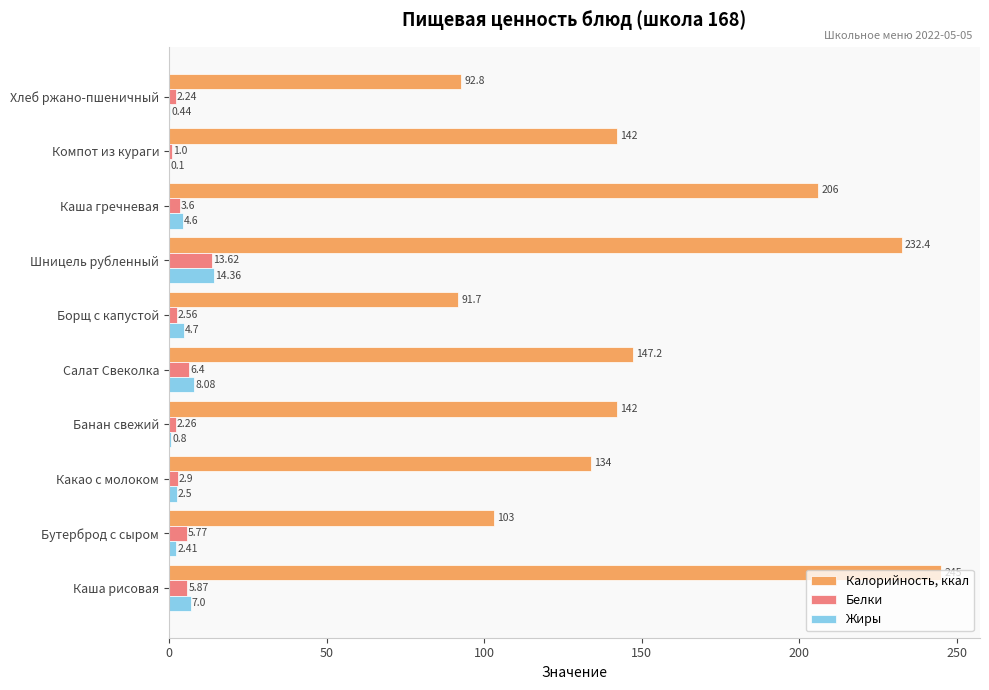

How many categories are shown in the chart?

10